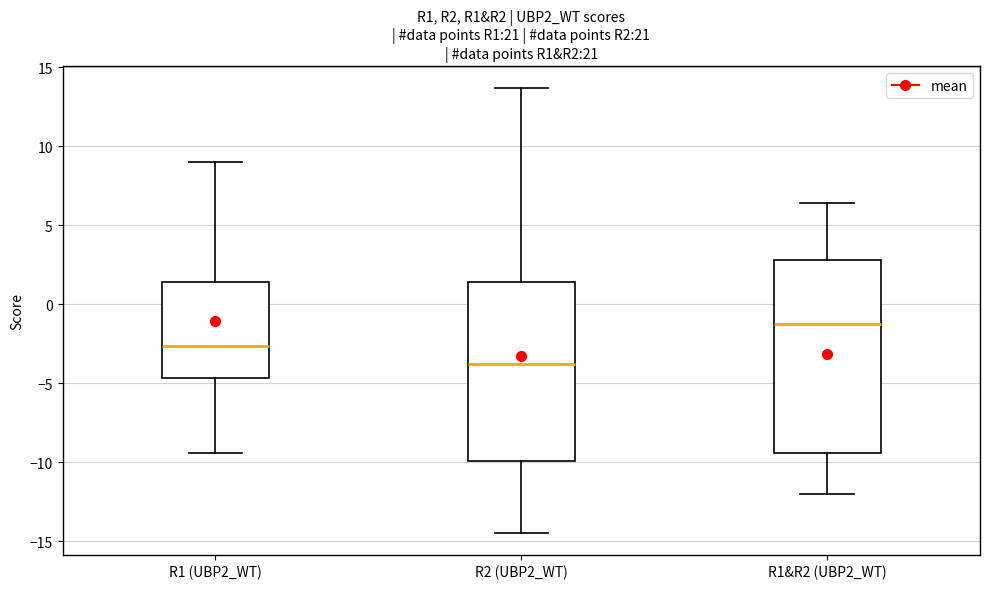

Reading left to right, transcribe this box plot: for each box, give where its median line is, the range the box spans, and where its two whiskers end, as read against the y-axis. The values are not printed on the chart, so give them approximately, as read against the axis.

R1 (UBP2_WT): median -2.5, box -4.5 to 1.5, whiskers -9.5 to 9.0
R2 (UBP2_WT): median -4.0, box -10.0 to 1.5, whiskers -14.5 to 13.5
R1&R2 (UBP2_WT): median -1.5, box -9.5 to 3.0, whiskers -12.0 to 6.5